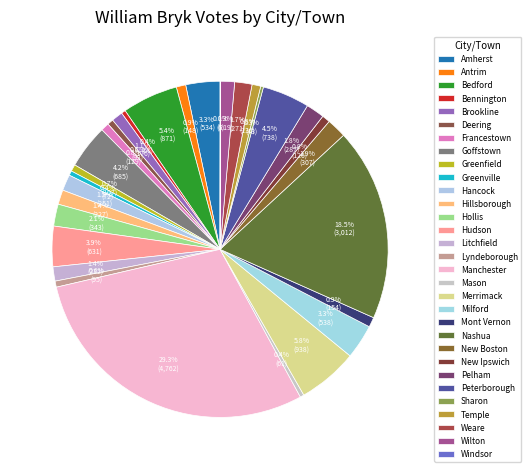

To the nearest percent, what portion does Hollis represent?

2%